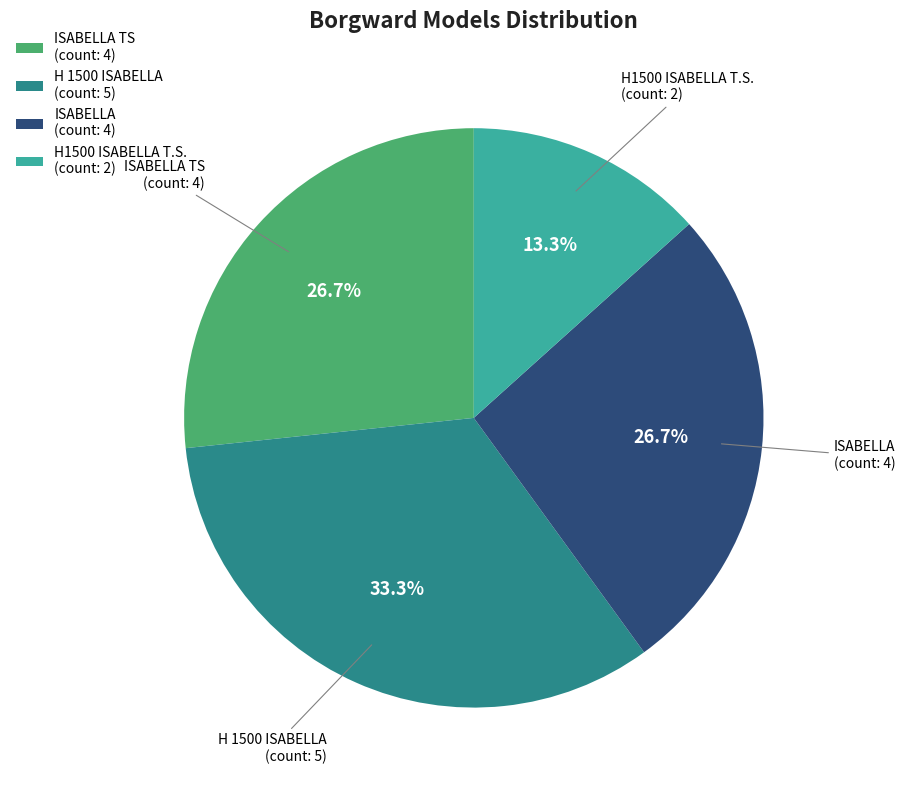

Which slice is the largest?

H 1500 ISABELLA (count: 5)